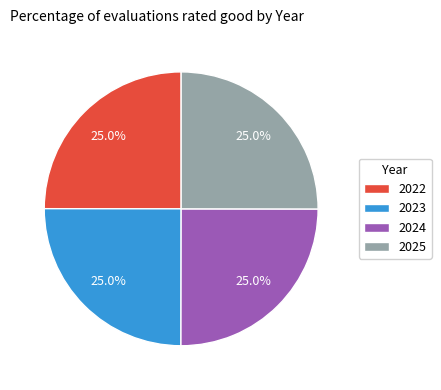

Does any single category account for the majority?

No